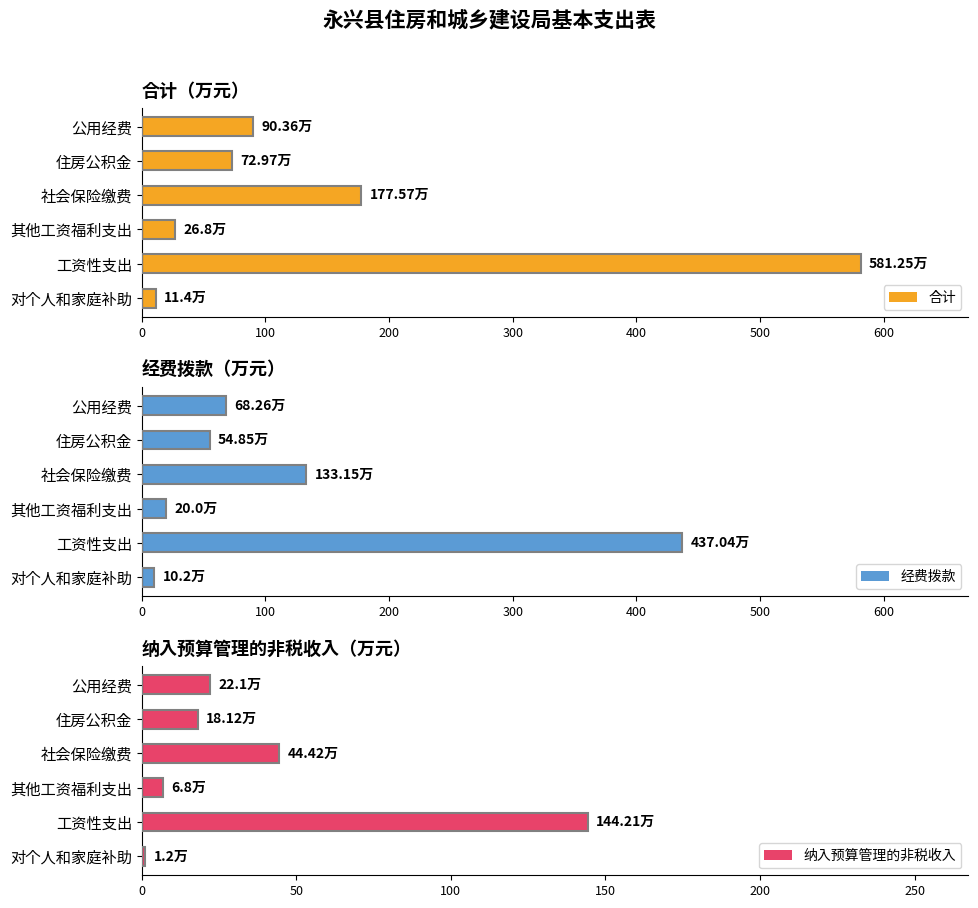

What is the average value of the 合计 series?

160.1